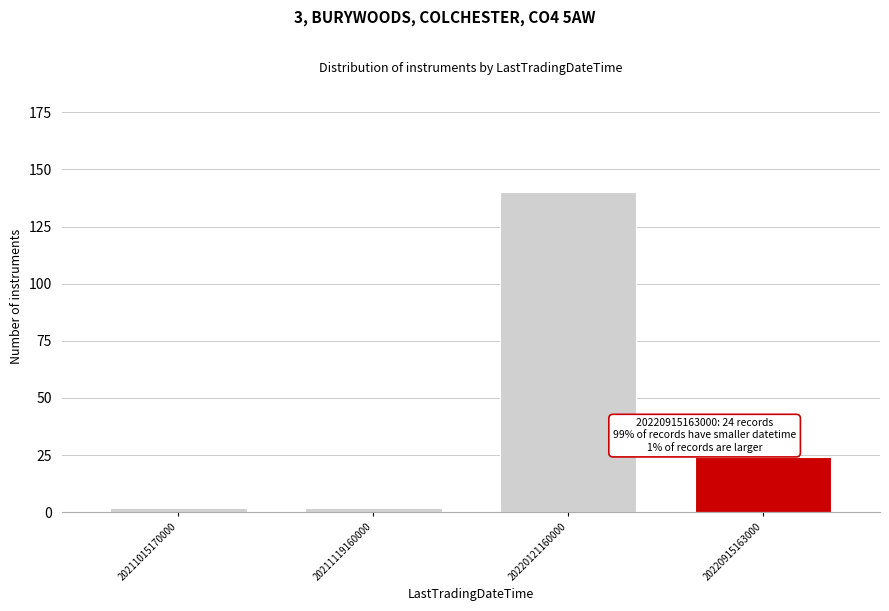

Reading left to right, list all the values displayed in this chart.

2	2	140	24